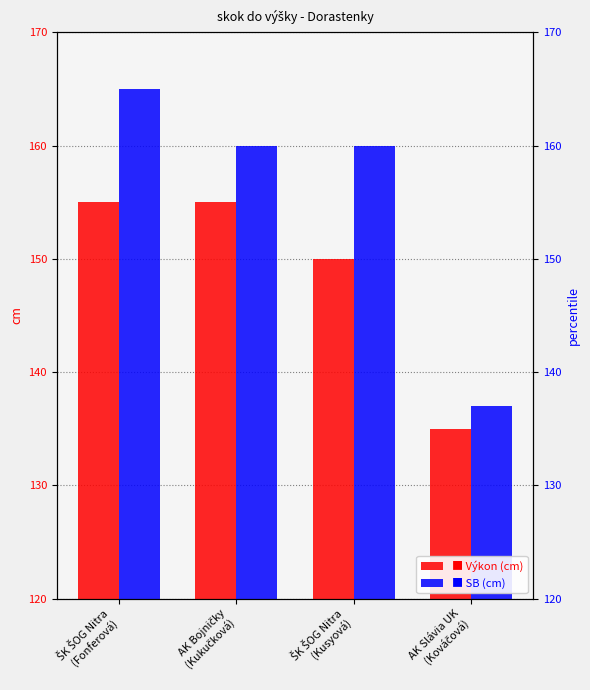

The SB series shows 251 at ŠK ŠOG Nitra
(Fonferová). True or false?

False